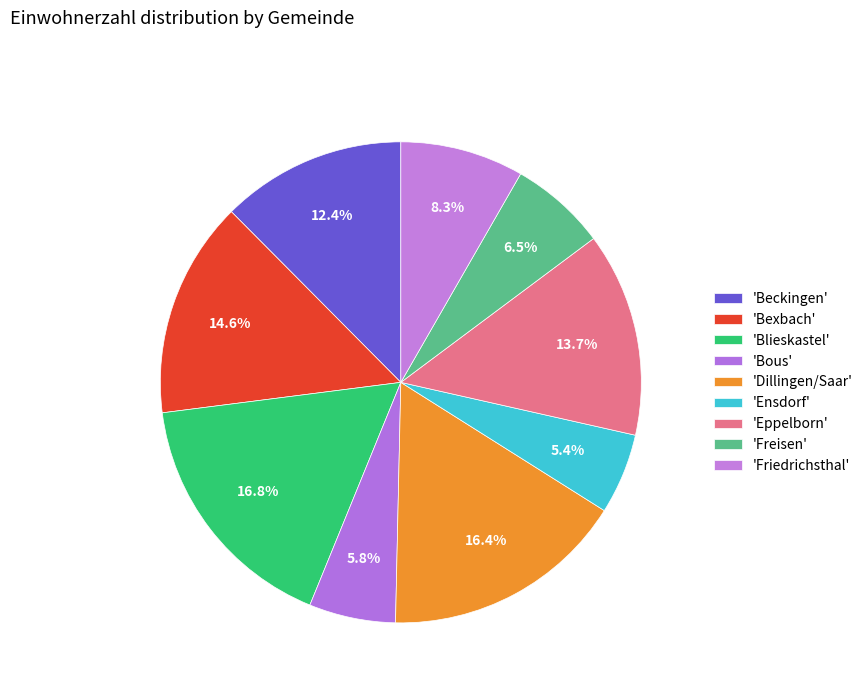

Count the number of slices in the pie.

9